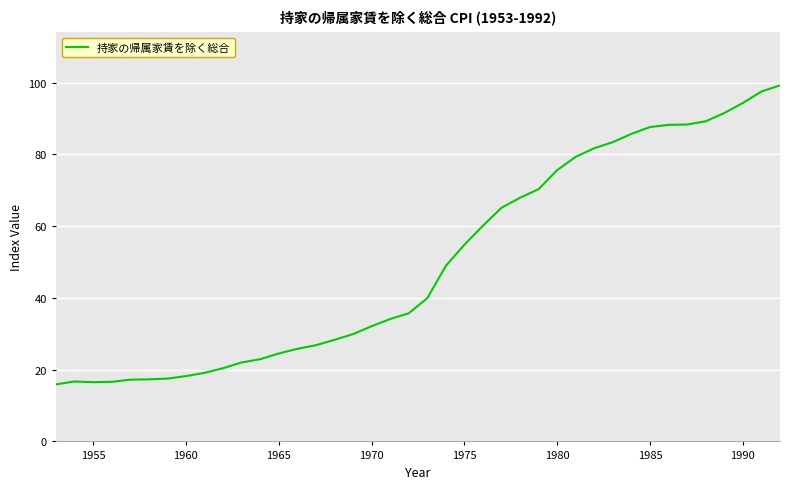

What is the smallest value displayed?

15.9